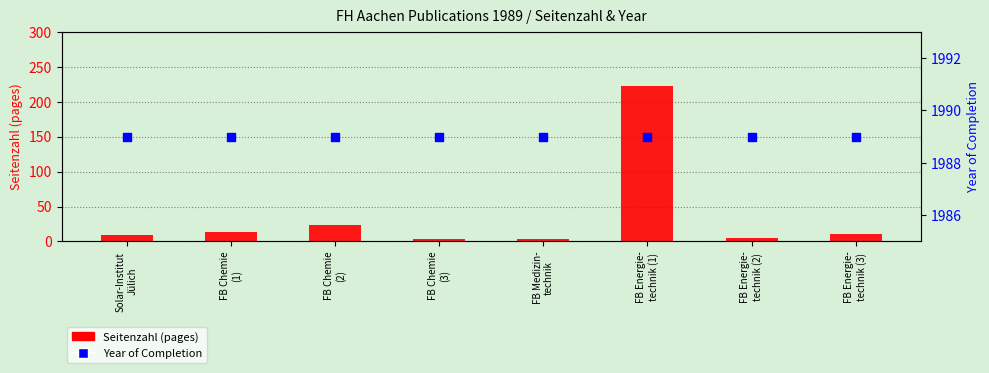

Which series has the largest Y range (max minus min)?

Seitenzahl